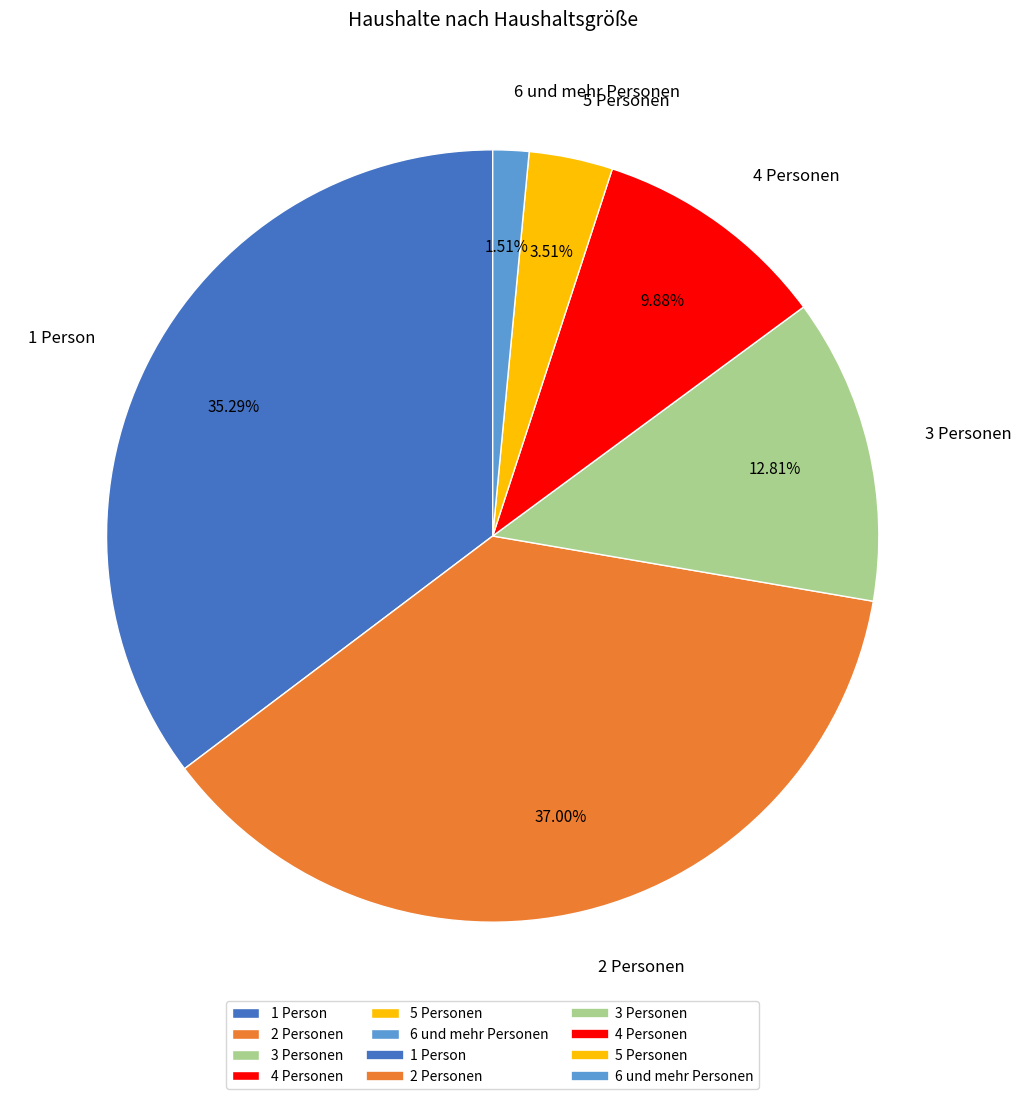

Which category has the biggest portion of the pie?

2 Personen